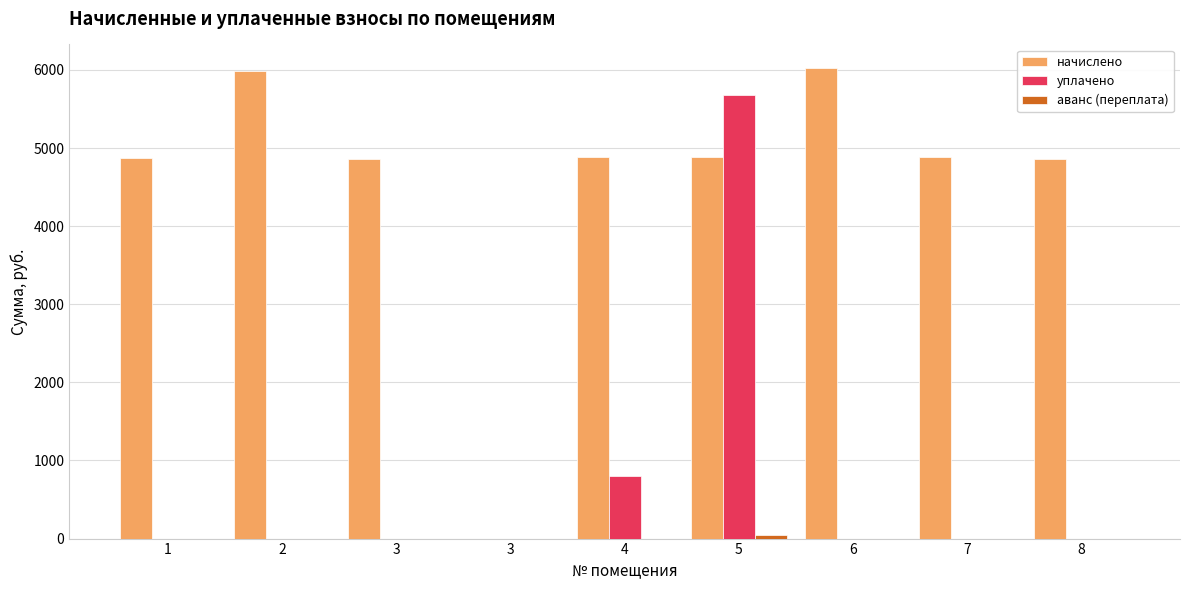

List the series in order of their peak value, highest first.

начислено, уплачено, аванс (переплата)